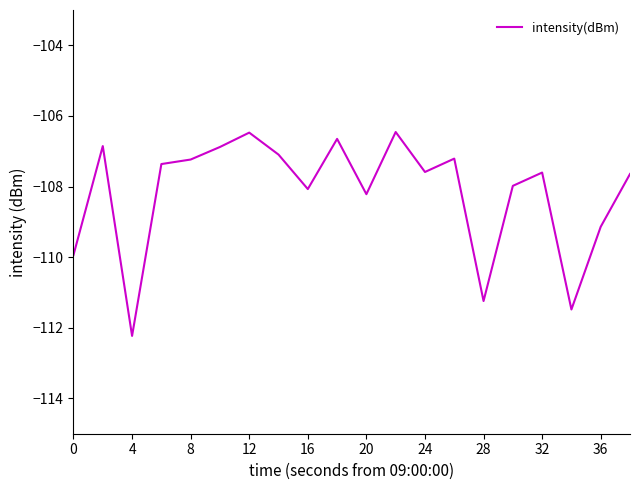

What is the smallest value displayed?

-112.2